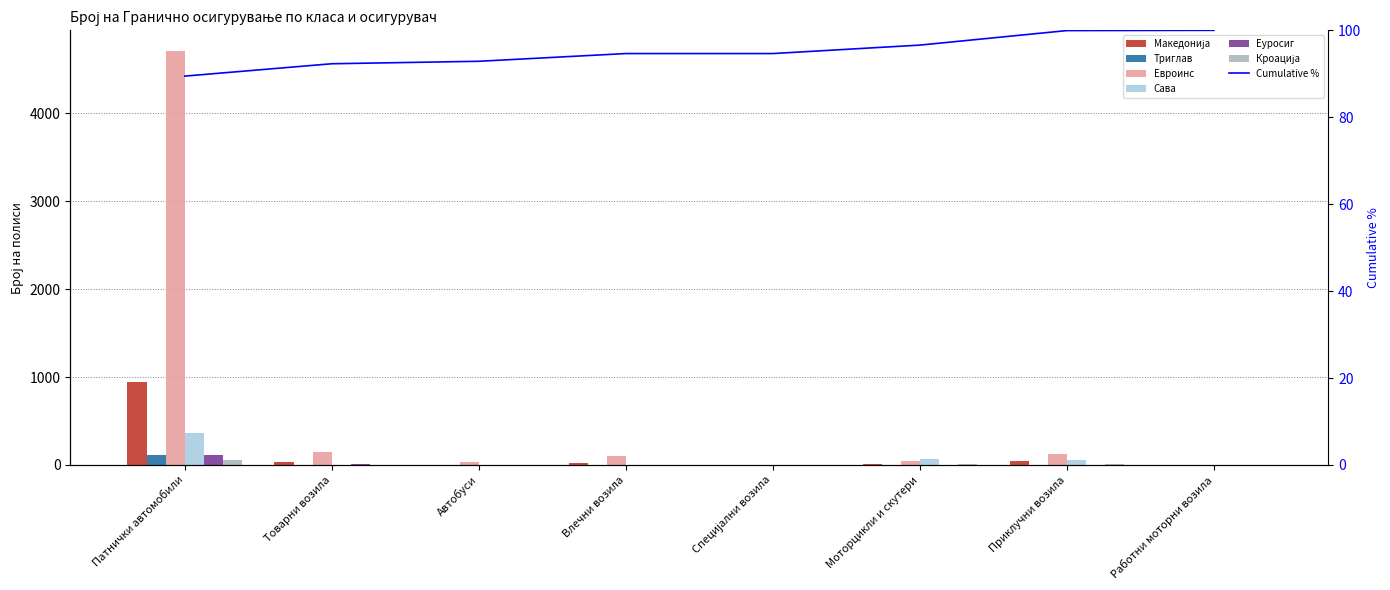

At which category is the sum across all series the highest?

Патнички автомобили